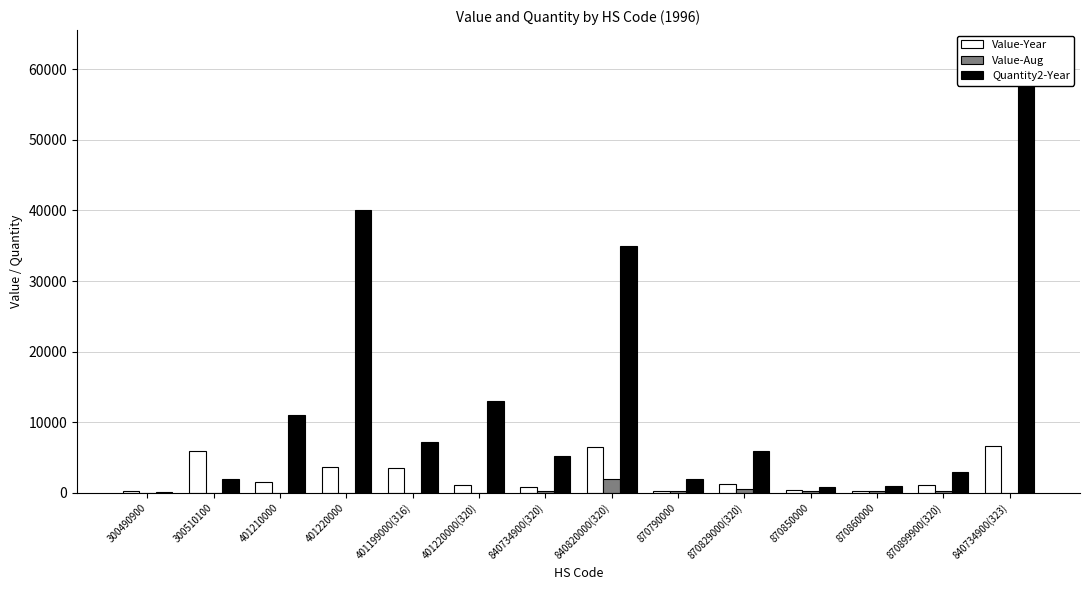

What is the label of the 11th bar from the left?

870850000